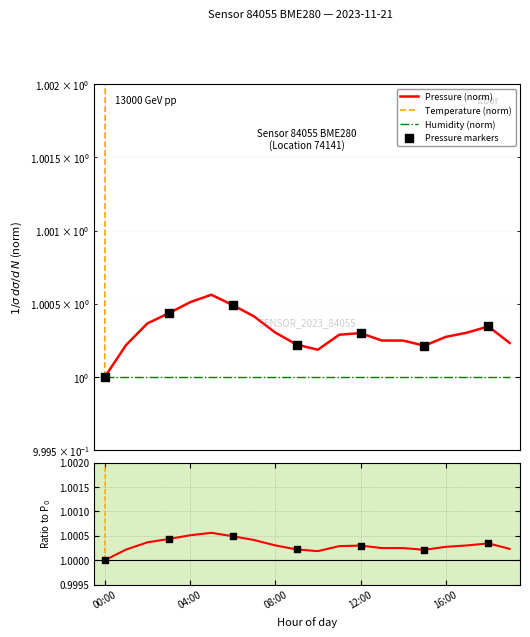

Which series contains the highest Y value?

temperature